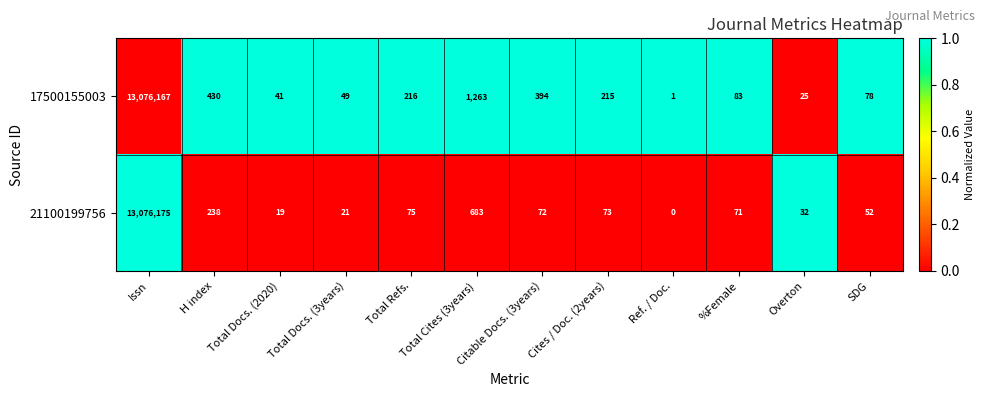

Which category has the lowest value across all series?

Ref. / Doc.